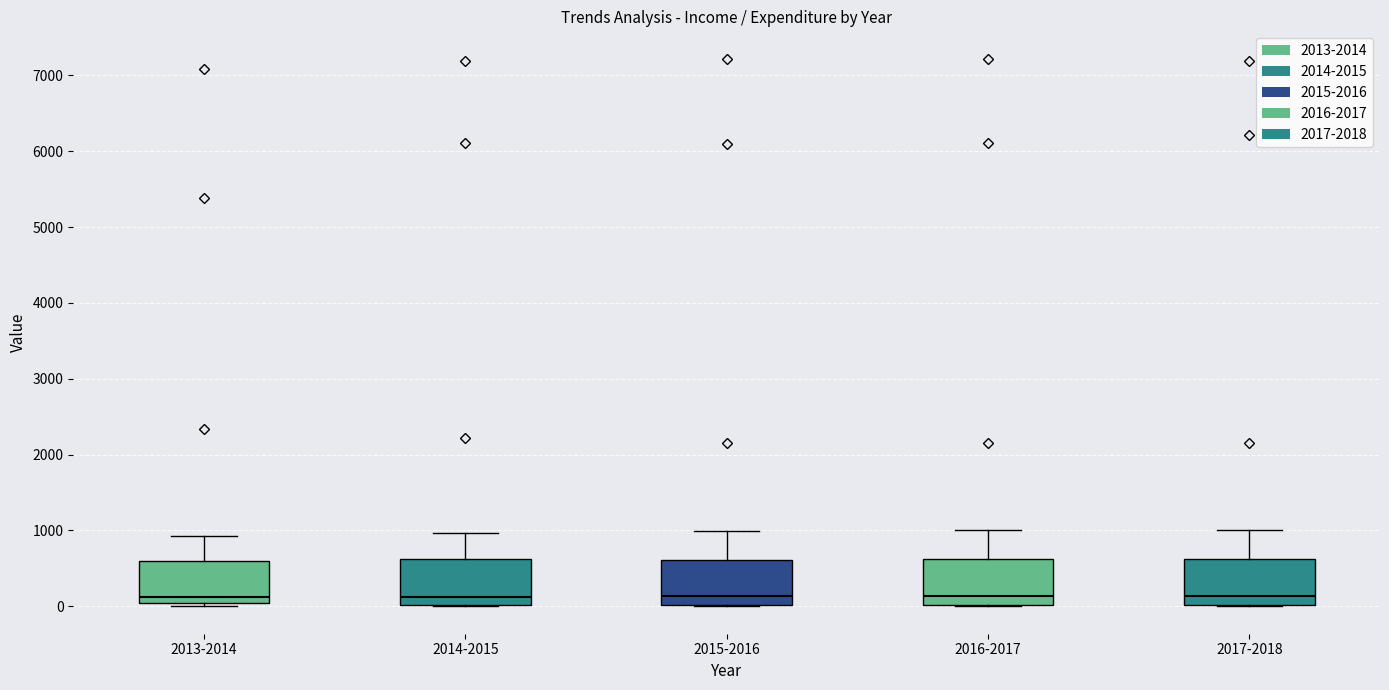

Reading left to right, read every box against the y-axis: the position of its median line, the range the box covers, and the ends of its whiskers. The values are not printed on the chart, so give them approximately, as read against the axis.

2013-2014: median 100, box 0 to 600, whiskers 0 to 900
2014-2015: median 100, box 0 to 600, whiskers 0 to 1000
2015-2016: median 100, box 0 to 600, whiskers 0 to 1000
2016-2017: median 100, box 0 to 600, whiskers 0 to 1000
2017-2018: median 100, box 0 to 600, whiskers 0 to 1000